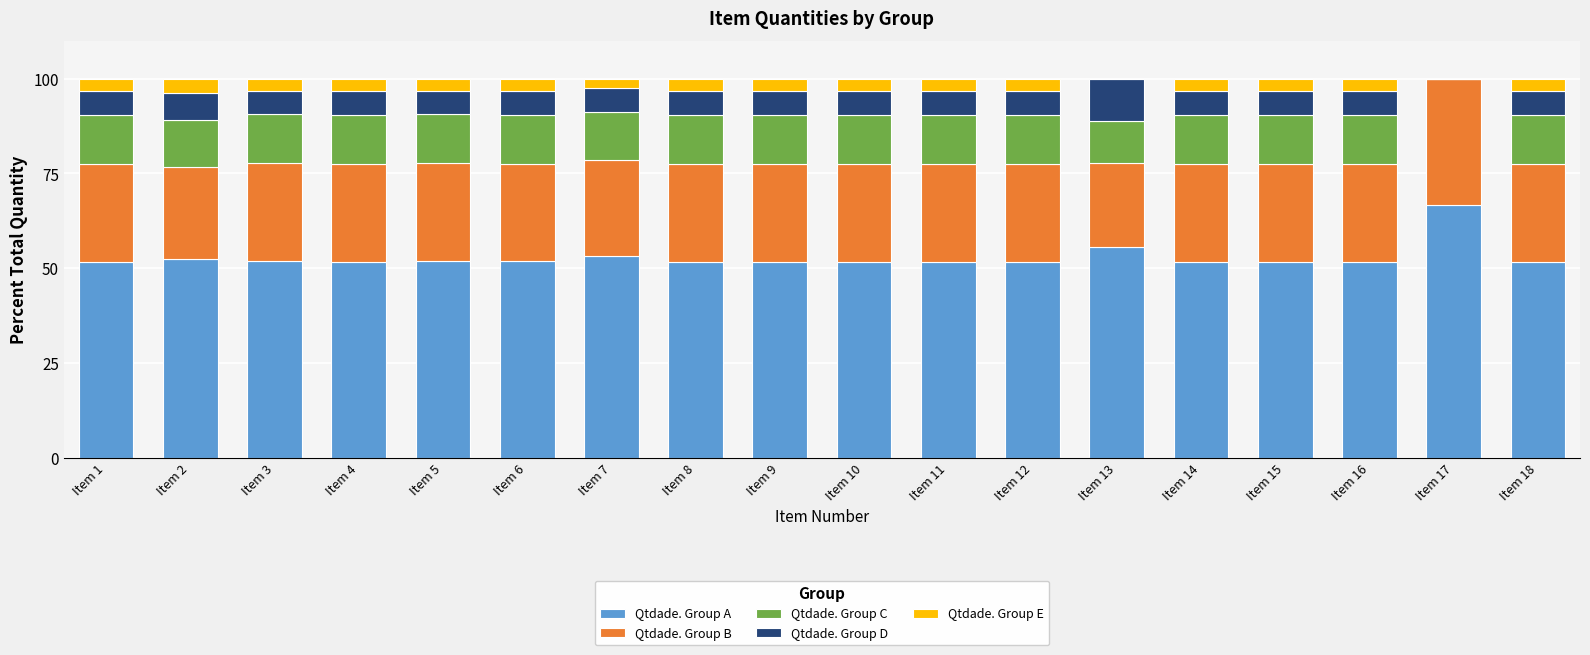

What is the total value across all series at Item 6?

100.0